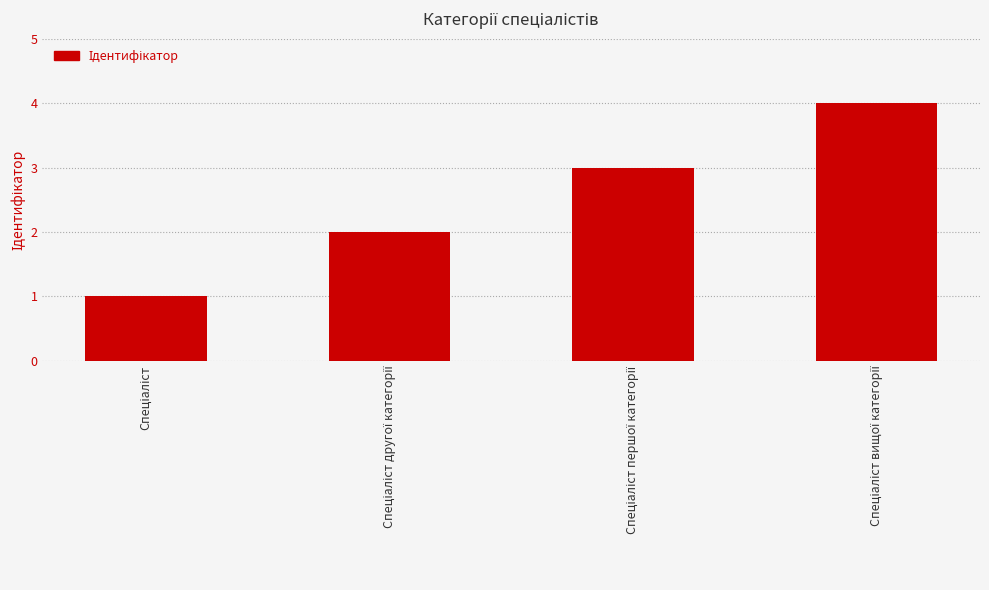

What is the sum of all values?

10